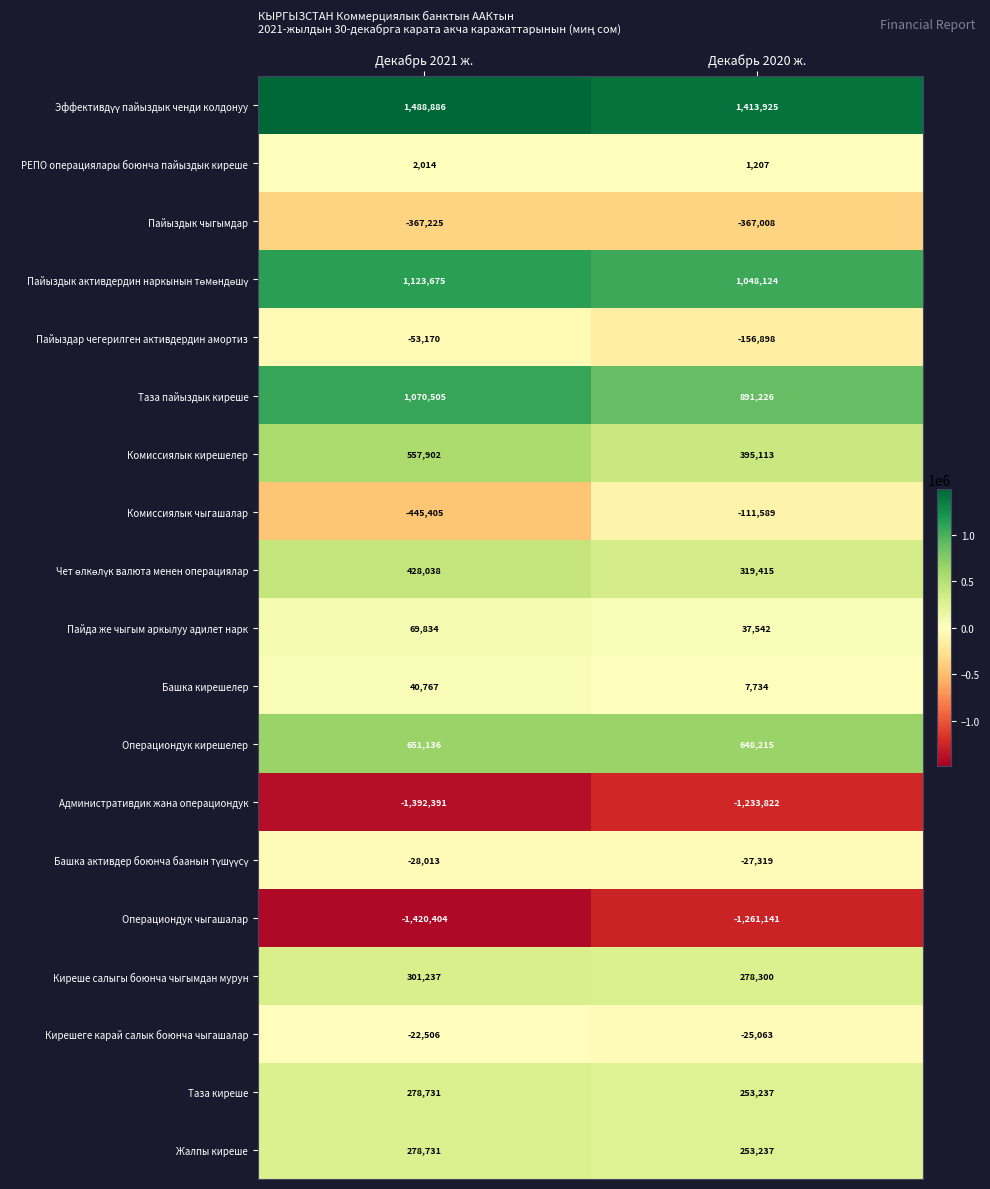

What is the spread (max minus min) of values at Декабрь 2020 ж.?

2675066